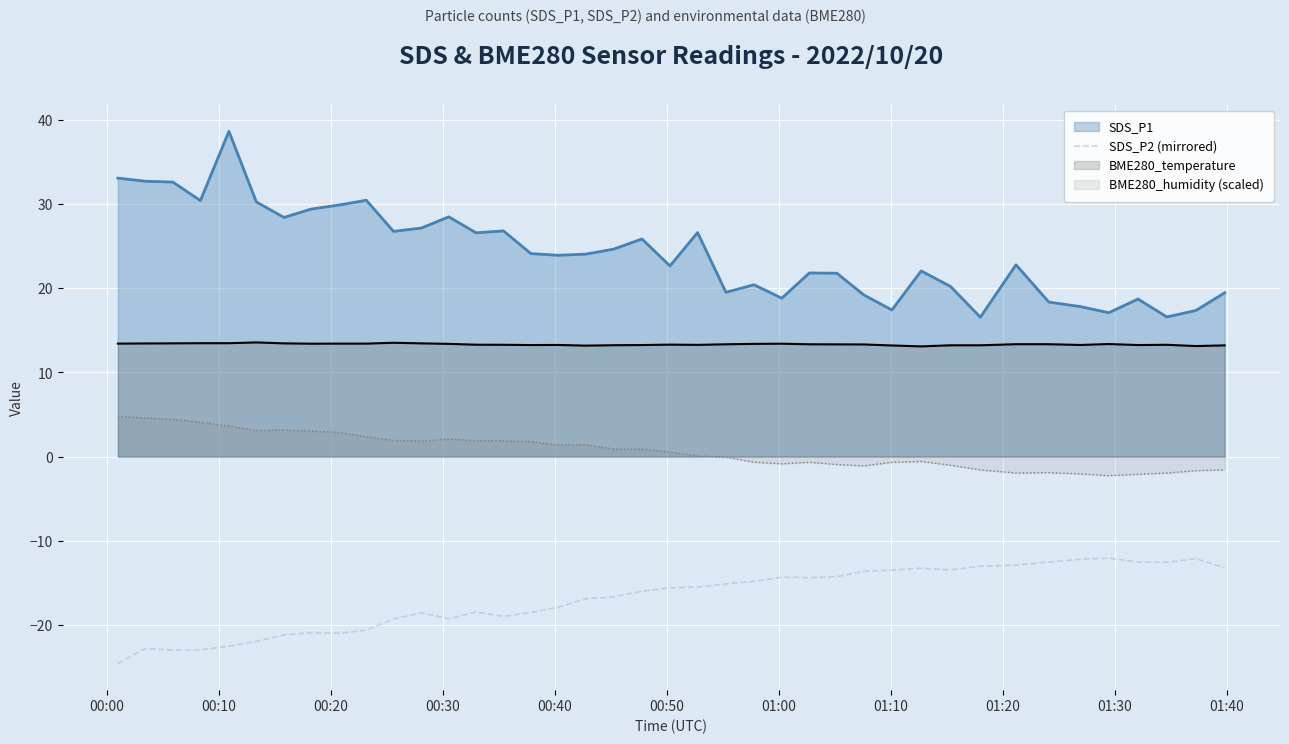

List the series in order of their overall mean, lowest first.

SDS_P2 (mirrored), BME280_humidity (scaled), BME280_temperature, SDS_P1